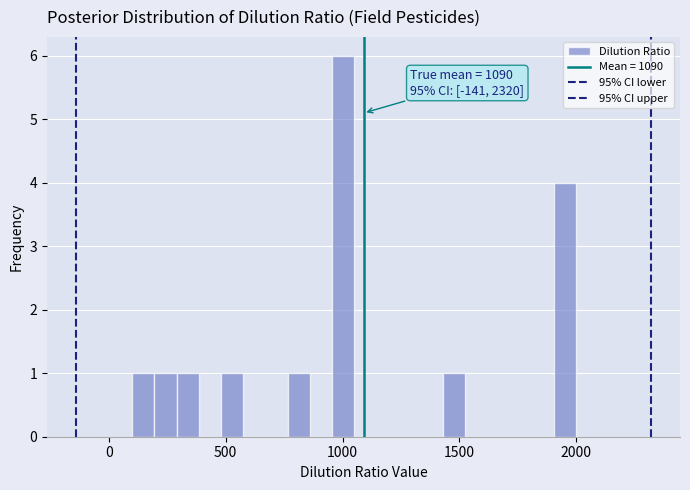

Read against the x-axis, roughly where is the centre of the tallest bar?

1000